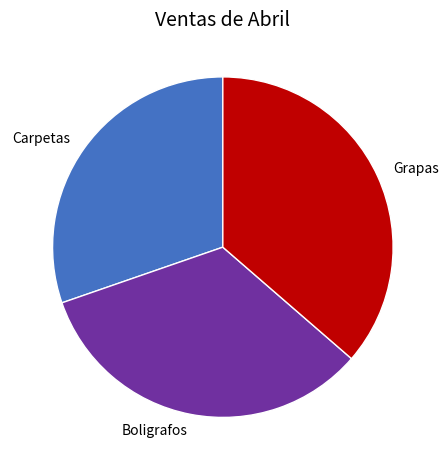

Rank the categories by value from highest to lowest.

Grapas, Boligrafos, Carpetas